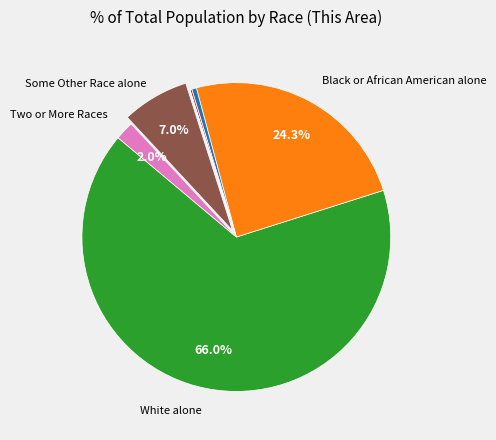

Does any single category account for the majority?

Yes